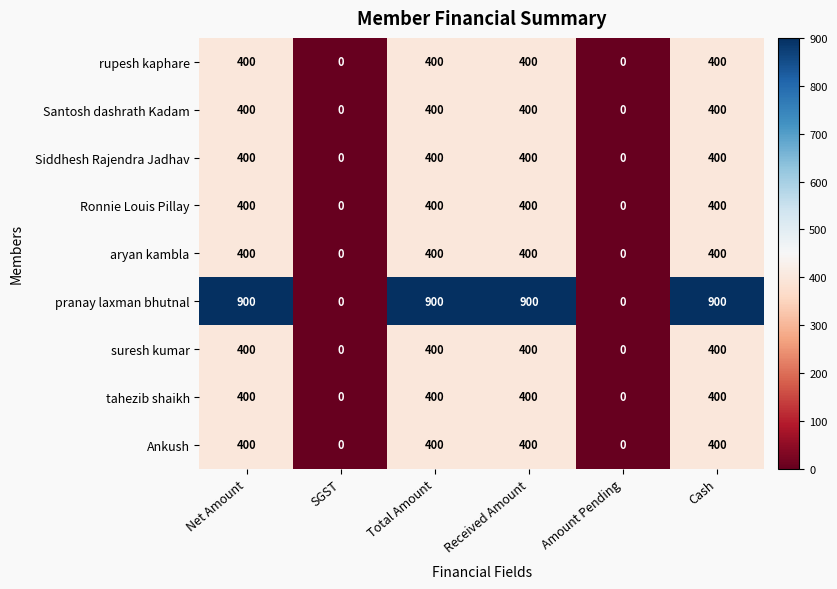

Count the number of categories in the chart.

6